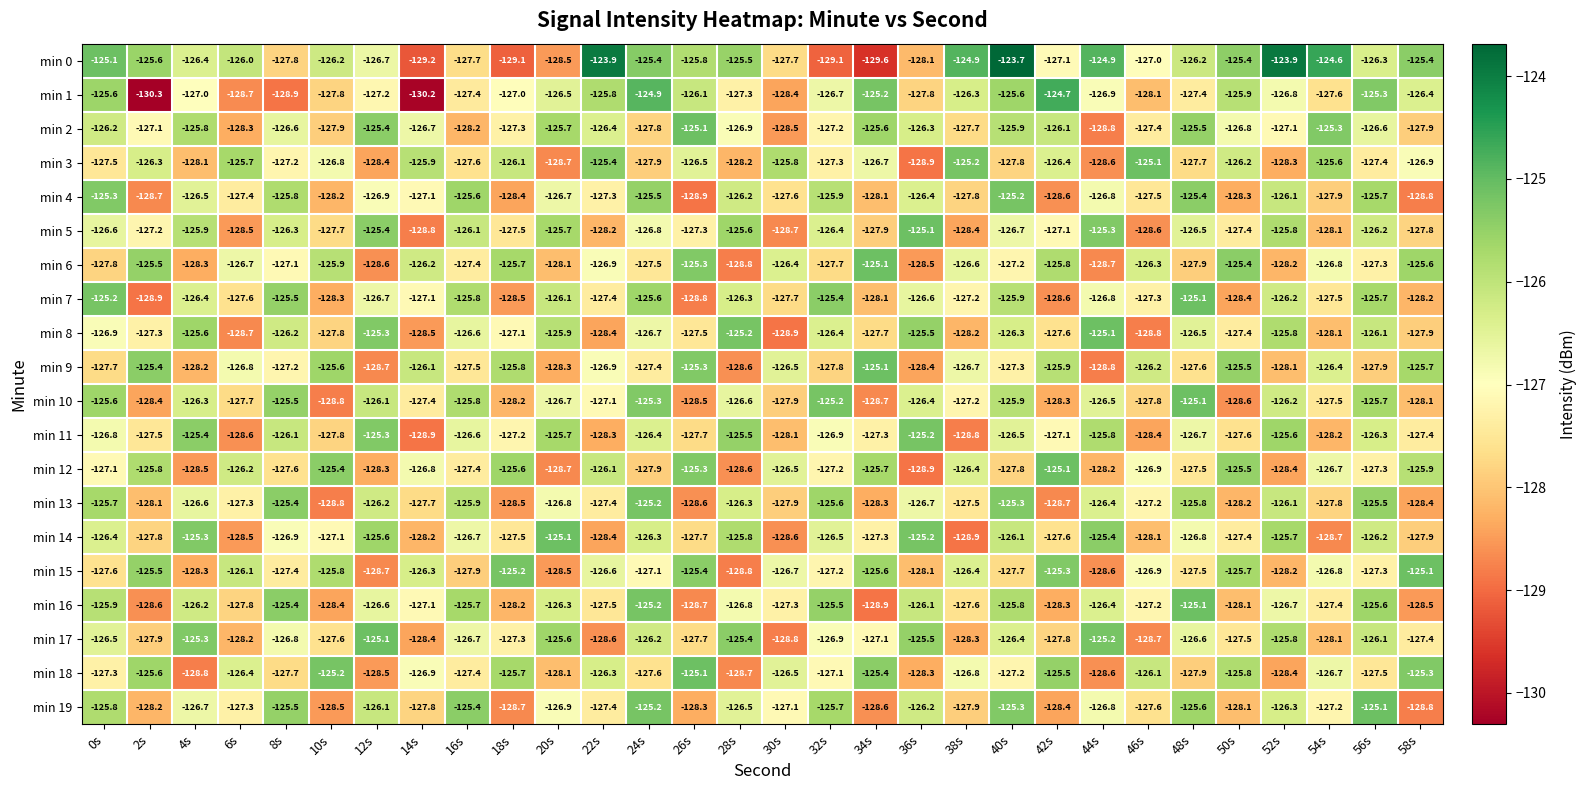

Which label corresponds to the smallest value in the chart?

2s